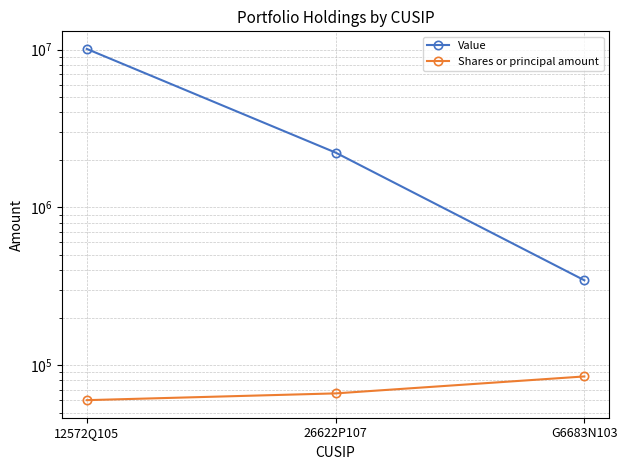

At which label does Value reach its peak?

12572Q105